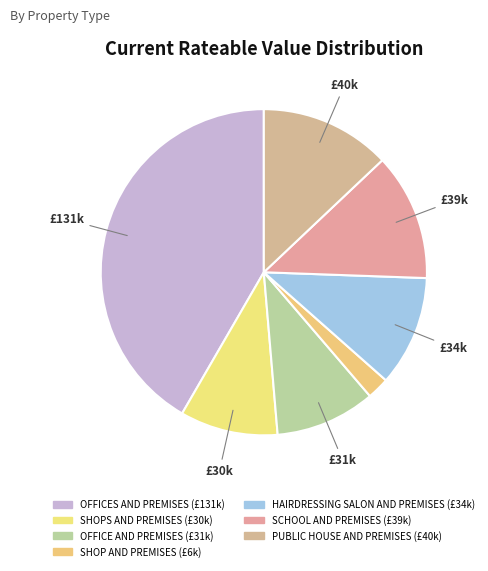

Count the number of slices in the pie.

7